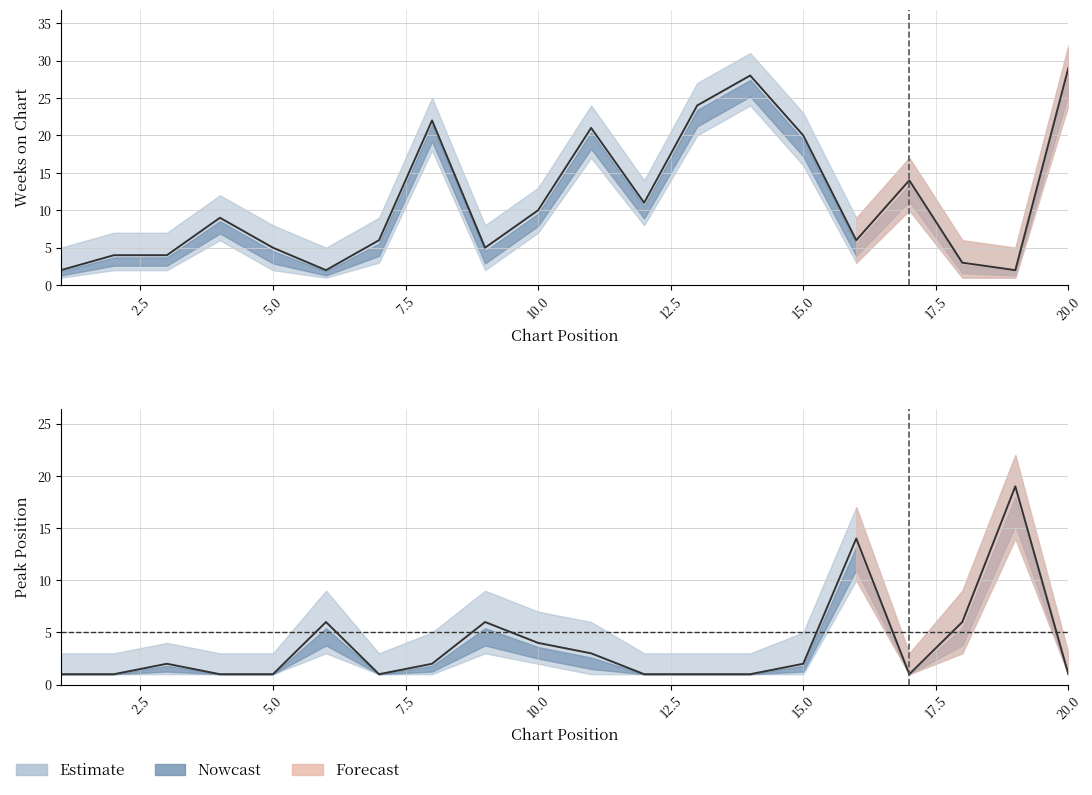

Which category has the lowest value in the Peak Position series?

1